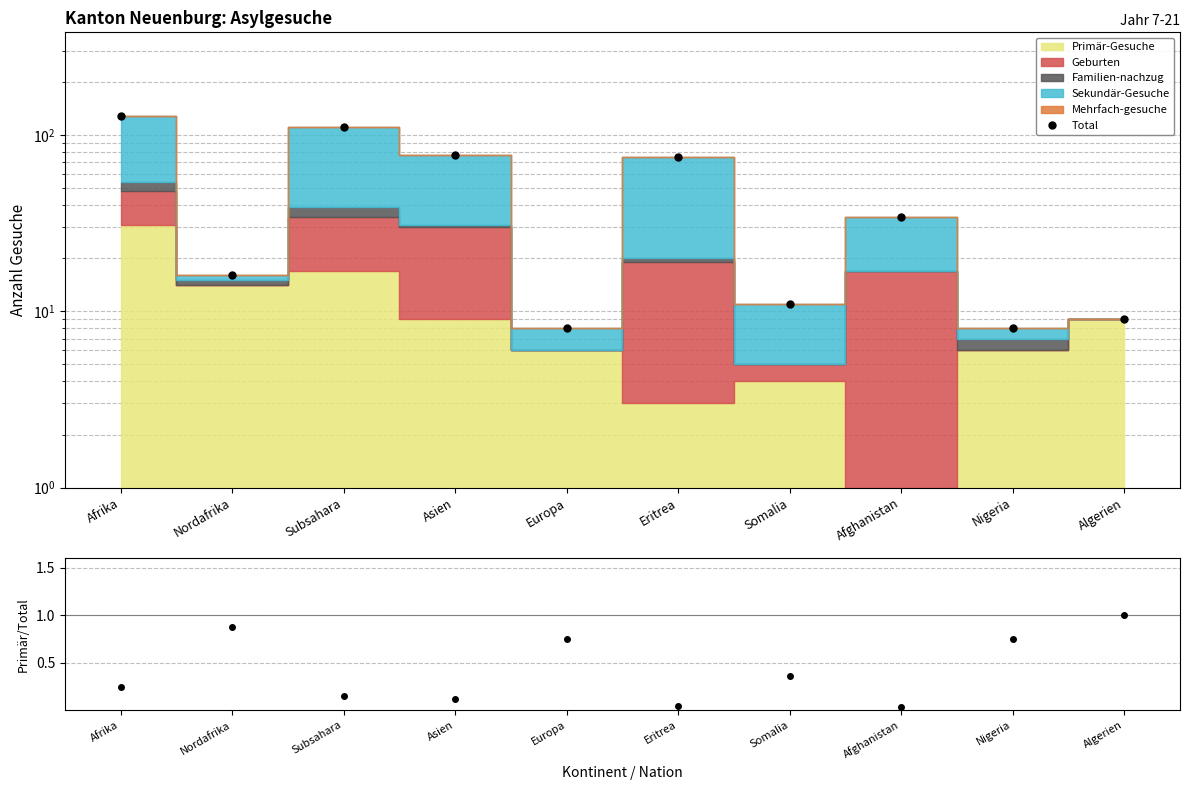

What is the label of the 7th point from the left?

Somalia